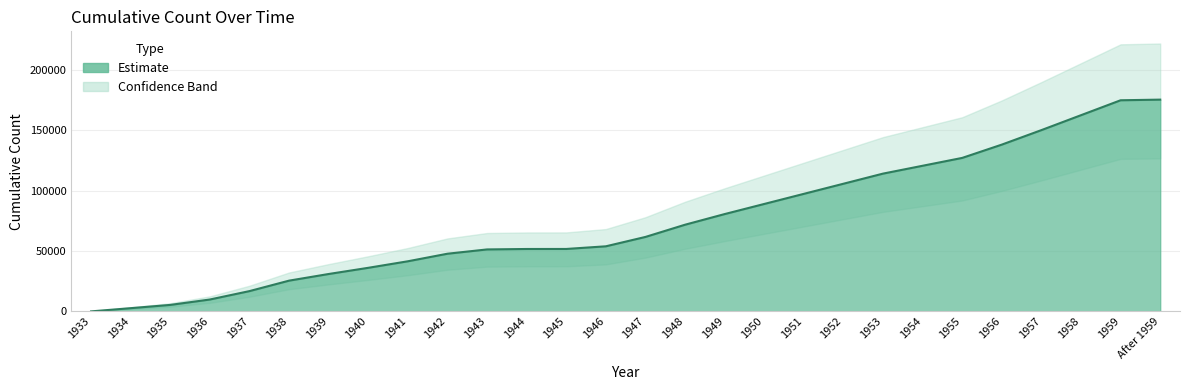

Between 1938 and 1934, which is larger?

1938